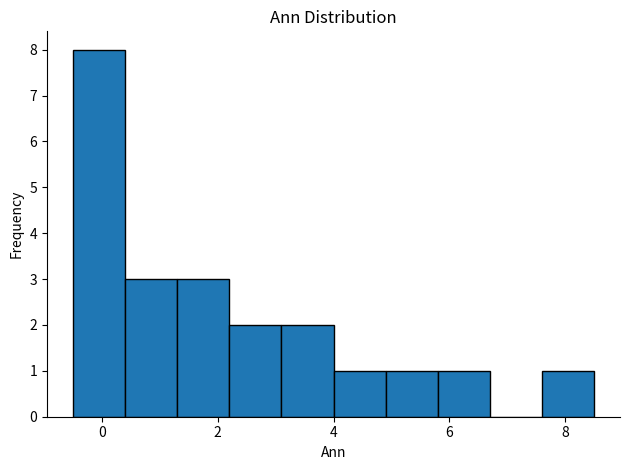

Reading left to right, transcribe this chart: for each bar, give the range it covers on the x-axis and its height. Neither the bar edges nor the heights are printed on the chart, so give them approximately, as read against the axes.

-0.5 to 0.4: 8
0.4 to 1.3: 3
1.3 to 2.2: 3
2.2 to 3.1: 2
3.1 to 4.0: 2
4.0 to 4.9: 1
4.9 to 5.8: 1
5.8 to 6.7: 1
6.7 to 7.6: 0
7.6 to 8.5: 1